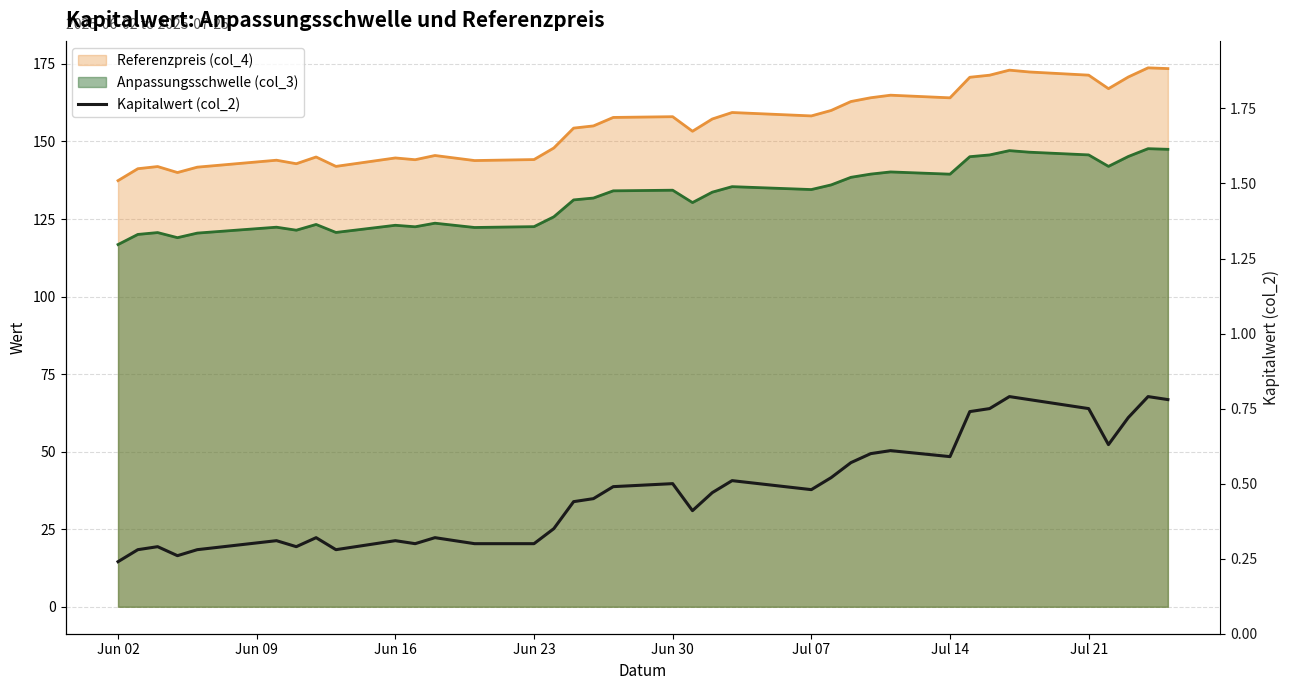

Does the chart have visible grid lines?

Yes